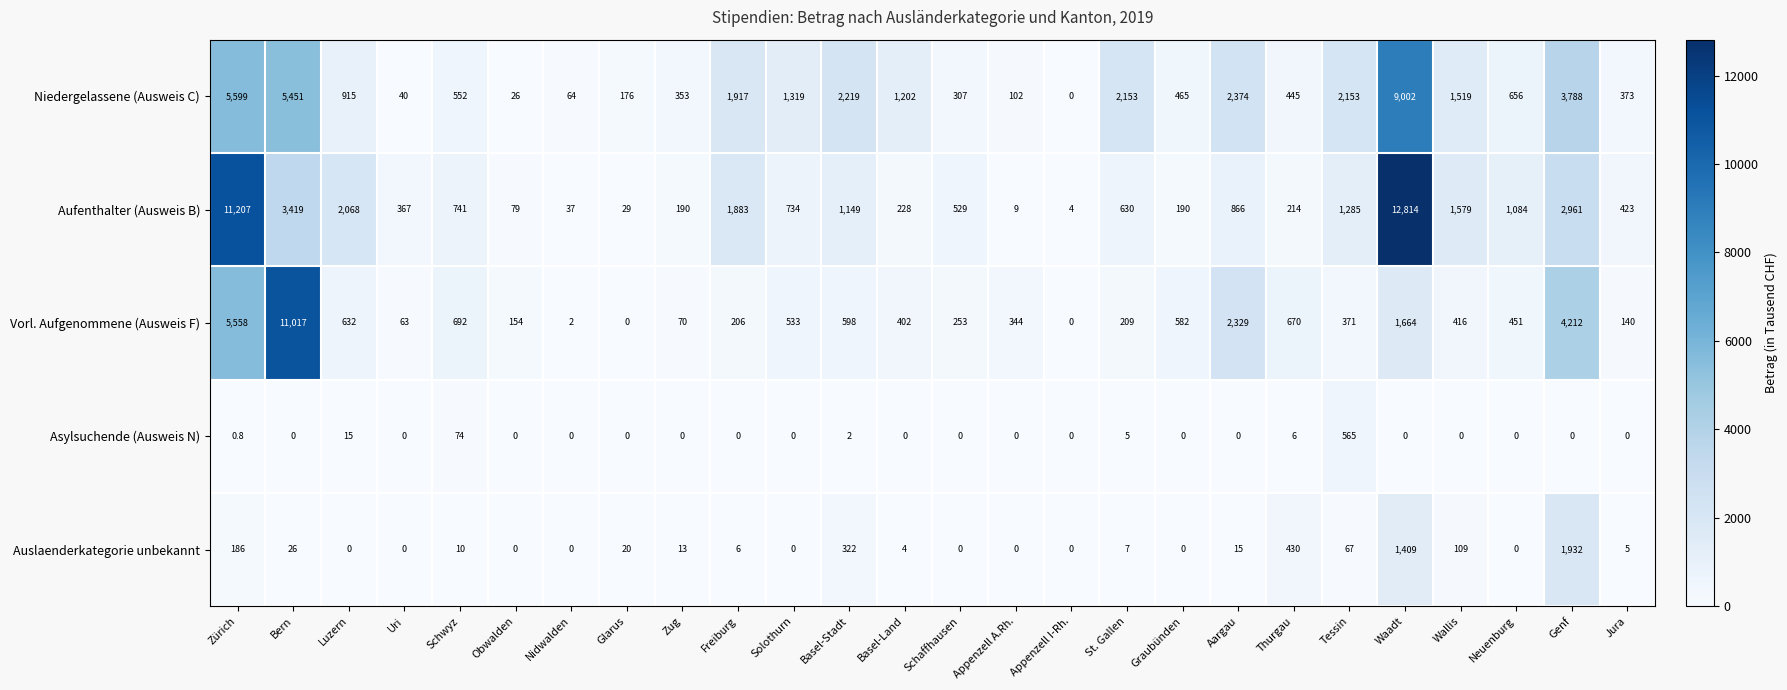

At which label does Aufenthalter (Ausweis B) reach its peak?

Waadt